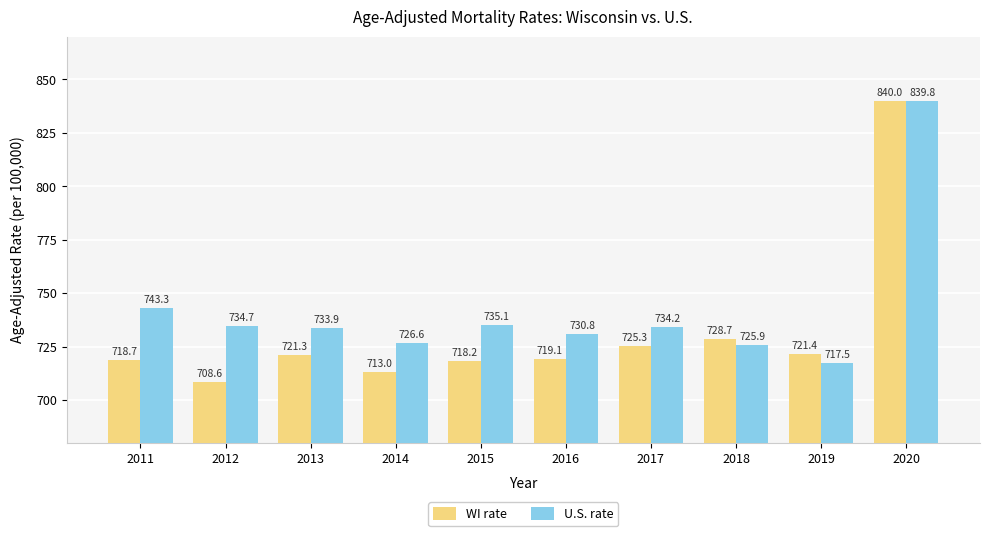

How many series are shown in this chart?

2